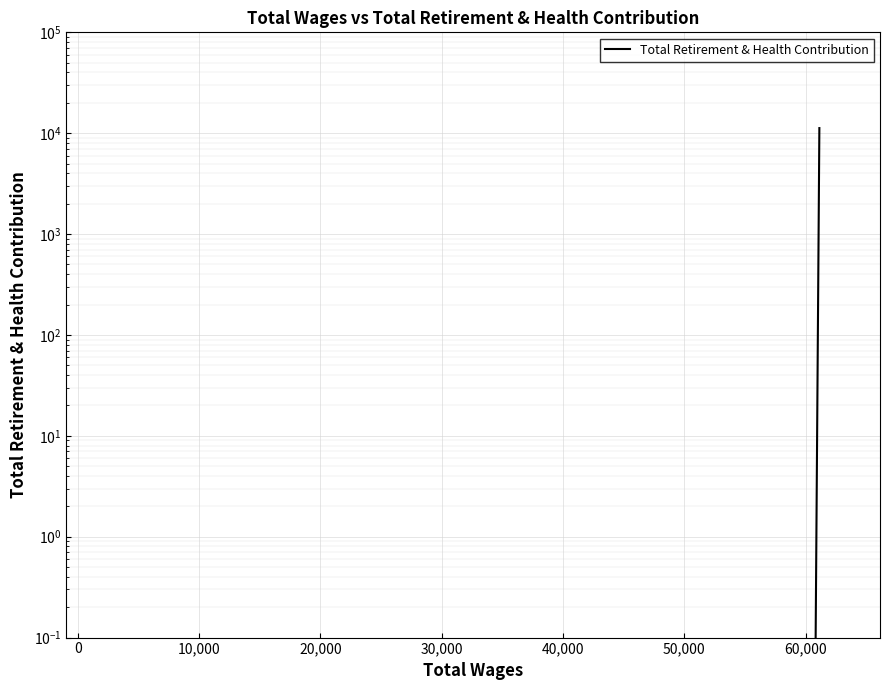

Is this an area chart (filled region under the line)?

No